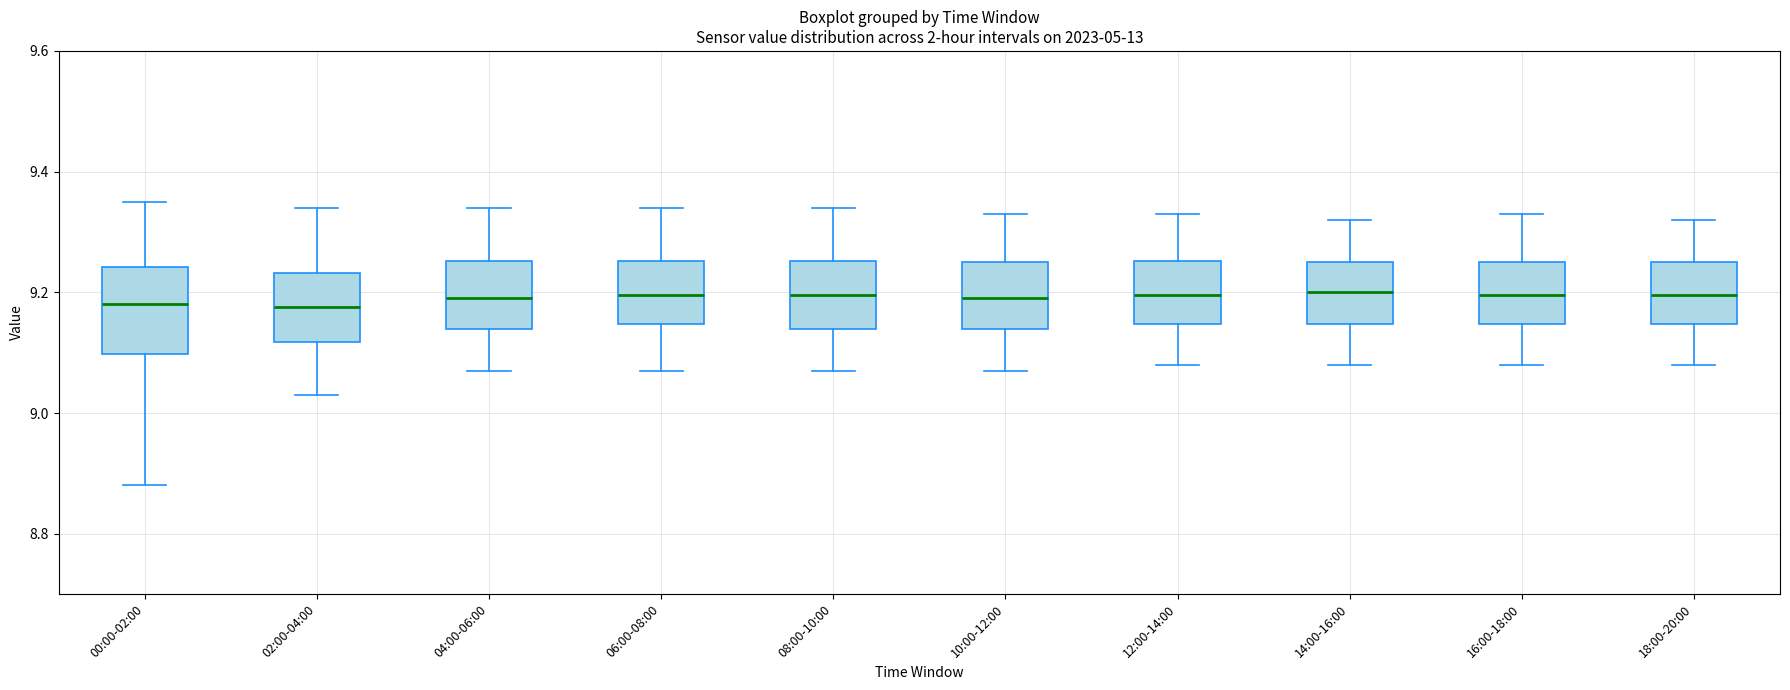

Reading left to right, read every box against the y-axis: the position of its median line, the range the box covers, and the ends of its whiskers. The values are not printed on the chart, so give them approximately, as read against the axis.

00:00-02:00: median 9.18, box 9.10 to 9.24, whiskers 8.88 to 9.36
02:00-04:00: median 9.18, box 9.12 to 9.24, whiskers 9.04 to 9.34
04:00-06:00: median 9.20, box 9.14 to 9.26, whiskers 9.08 to 9.34
06:00-08:00: median 9.20, box 9.14 to 9.26, whiskers 9.08 to 9.34
08:00-10:00: median 9.20, box 9.14 to 9.26, whiskers 9.08 to 9.34
10:00-12:00: median 9.20, box 9.14 to 9.26, whiskers 9.08 to 9.34
12:00-14:00: median 9.20, box 9.14 to 9.26, whiskers 9.08 to 9.34
14:00-16:00: median 9.20, box 9.14 to 9.26, whiskers 9.08 to 9.32
16:00-18:00: median 9.20, box 9.14 to 9.26, whiskers 9.08 to 9.34
18:00-20:00: median 9.20, box 9.14 to 9.26, whiskers 9.08 to 9.32